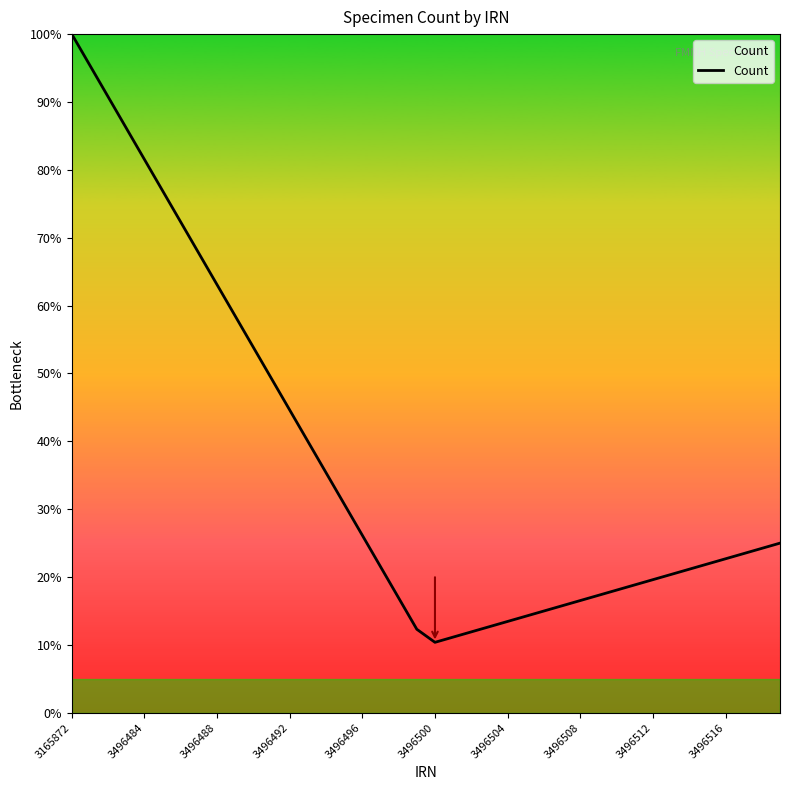

Does the chart display data point markers on the line(s)?

No